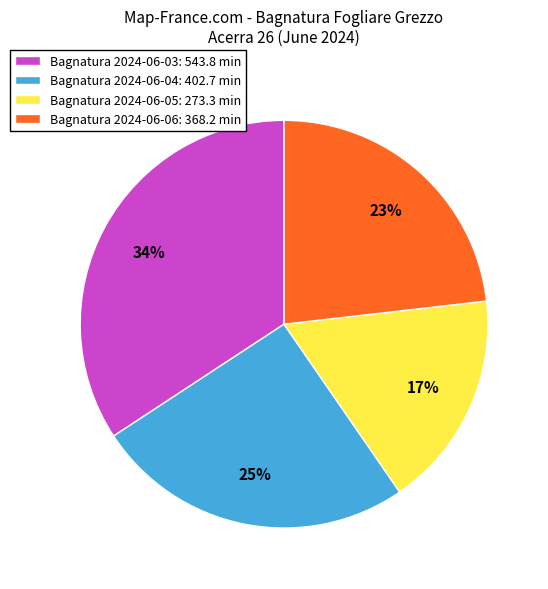

Which slice is the largest?

Bagnatura 2024-06-03: 543.8 min